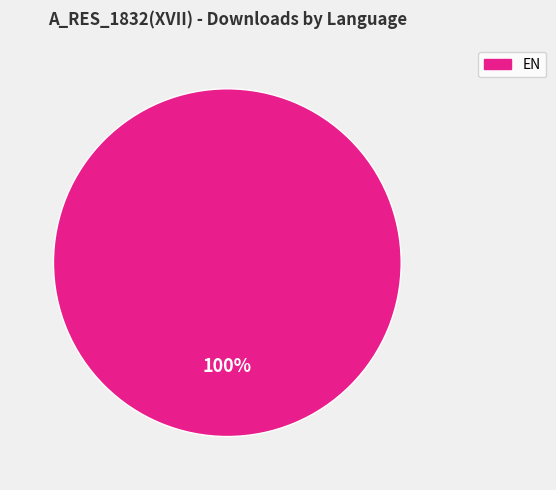

Is there a majority slice in this chart?

Yes